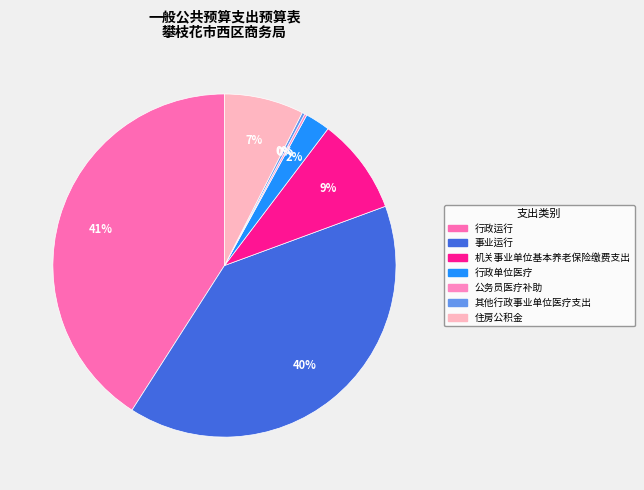

How many slices are in this pie chart?

7